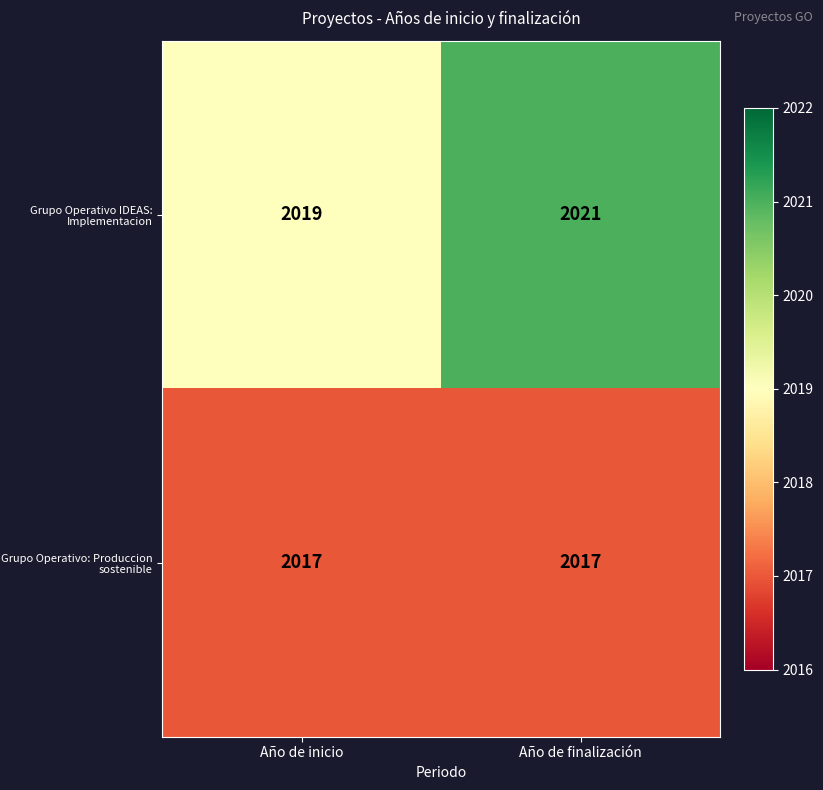

Rank the series at Año de inicio from lowest to highest value.

Grupo Operativo: Produccion sostenible, Grupo Operativo IDEAS: Implementacion